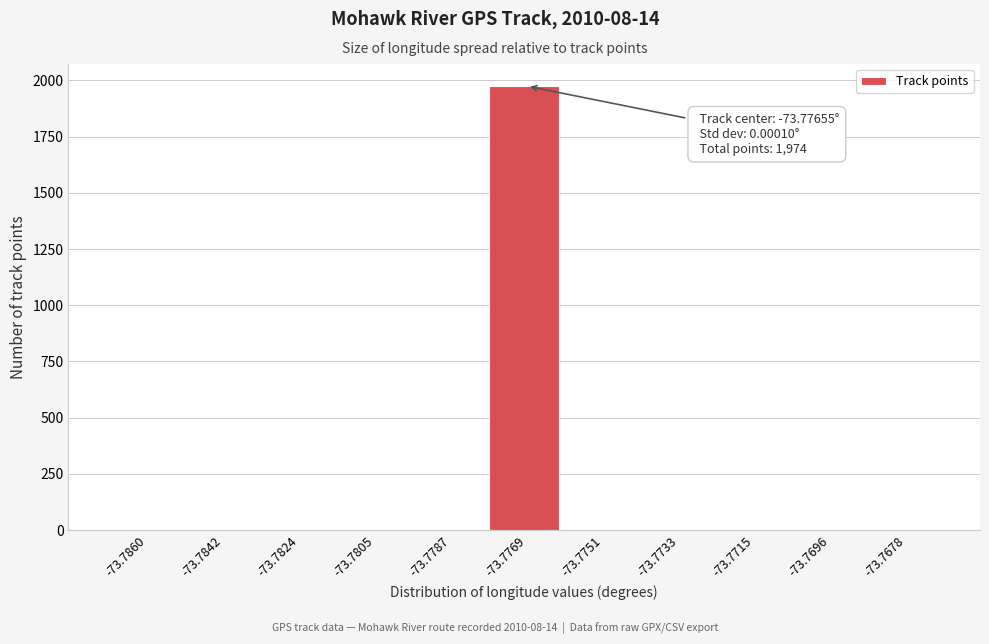

Reading left to right, what are all the values shown in this chart?

-73.7860=0	-73.7842=0	-73.7824=0	-73.7805=0	-73.7787=0	-73.7769=1974	-73.7751=0	-73.7733=0	-73.7715=0	-73.7696=0	-73.7678=0